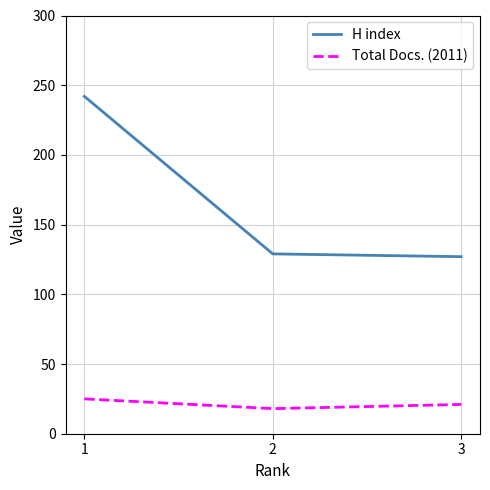

Reading left to right, transcribe all the data shown in this chart.

H index: 1=242	2=129	3=127
Total Docs. (2011): 1=25	2=18	3=21